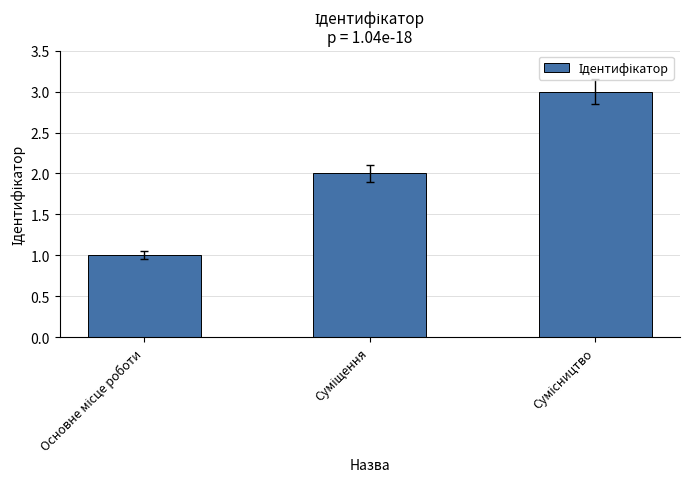

What is the greatest value displayed?

3